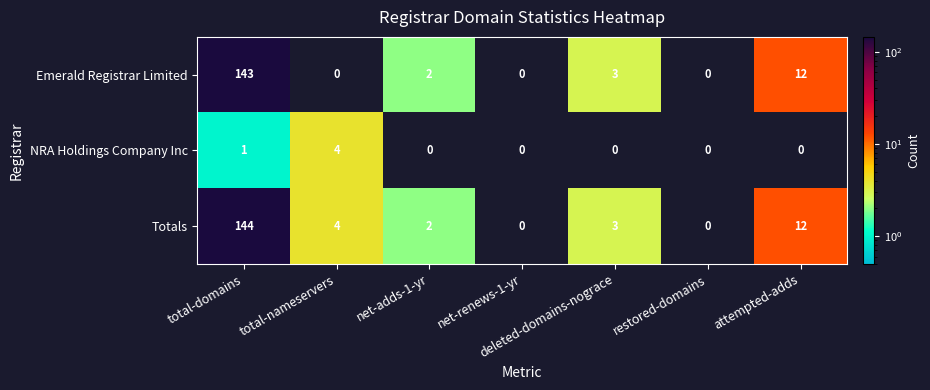

List the series in order of their peak value, highest first.

Totals, Emerald Registrar Limited, NRA Holdings Company Inc